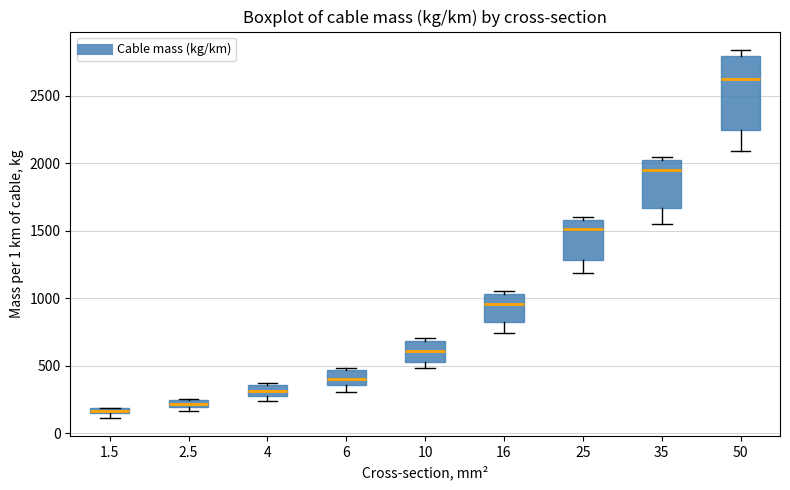

Which box is the tallest, from its lower edge to its upper edge?

50